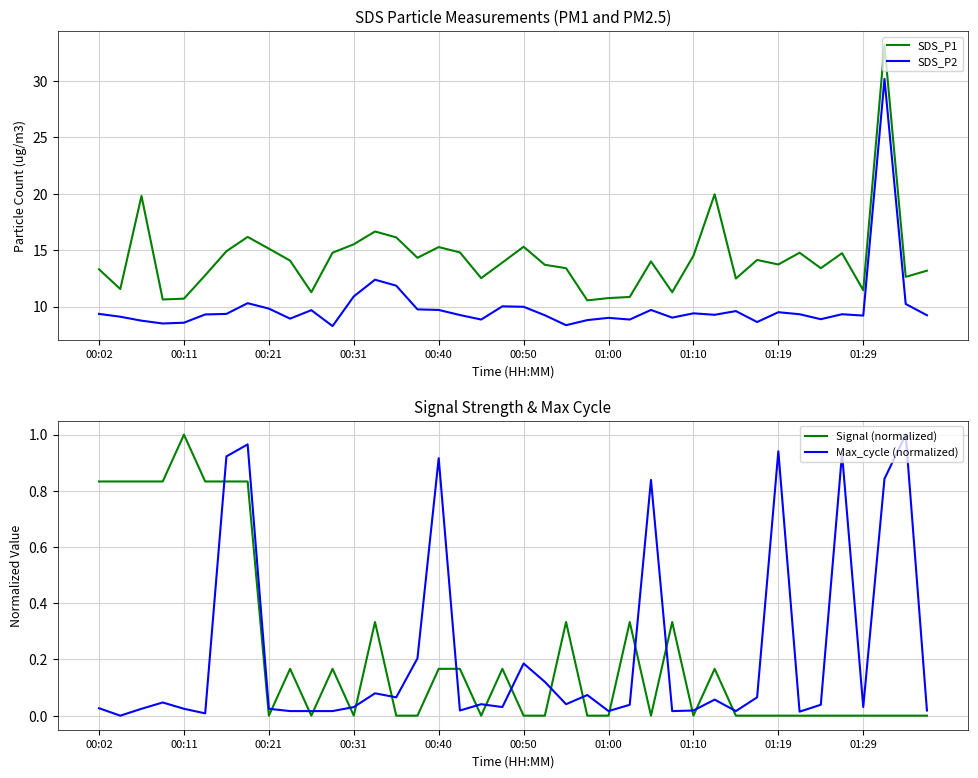

True or false: SDS_P1 and SDS_P2 intersect in this chart.

False